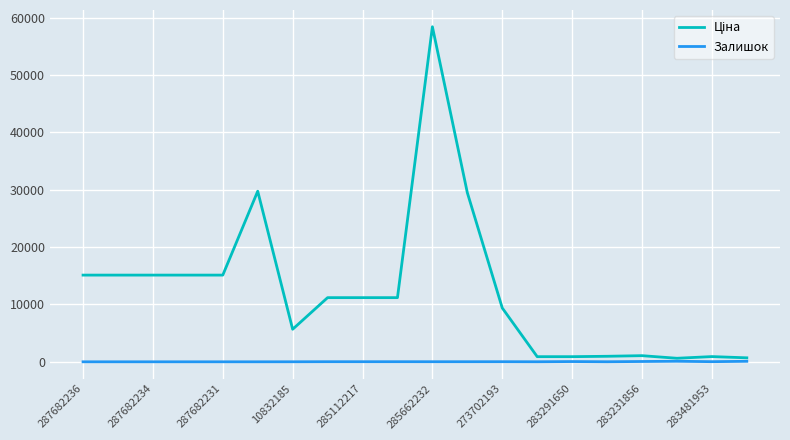

Does the chart display data point markers on the line(s)?

No